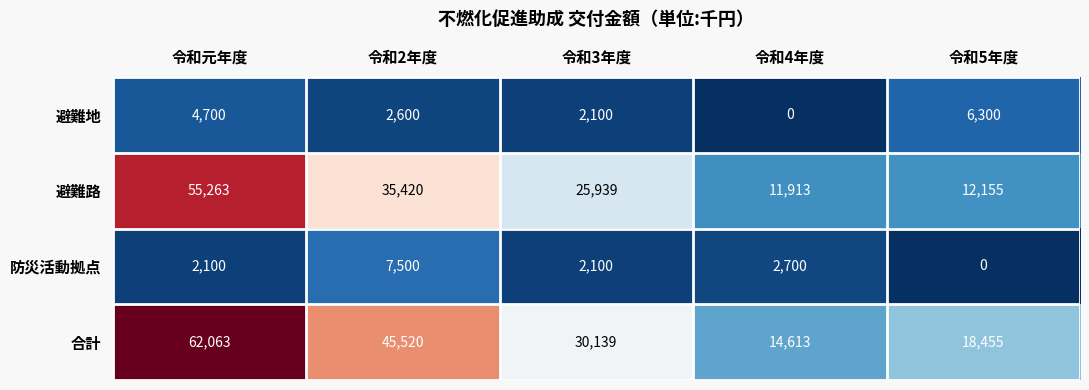

At which label is 避難地 closest to 3150?

令和2年度